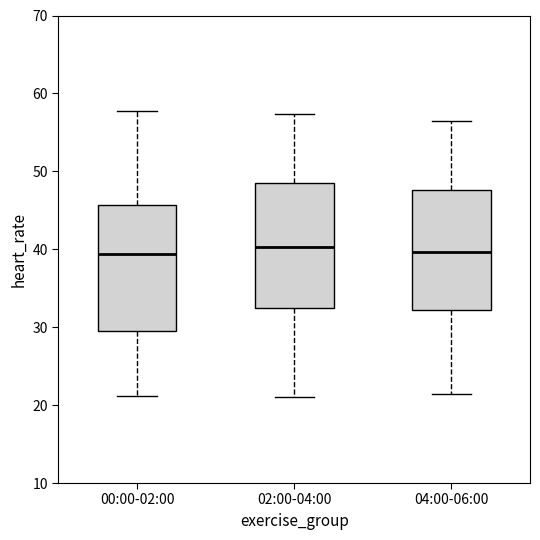

Reading left to right, transcribe this box plot: for each box, give where its median line is, the range the box spans, and where its two whiskers end, as read against the y-axis. The values are not printed on the chart, so give them approximately, as read against the axis.

00:00-02:00: median 39, box 30 to 46, whiskers 21 to 58
02:00-04:00: median 40, box 32 to 49, whiskers 21 to 57
04:00-06:00: median 40, box 32 to 48, whiskers 21 to 56